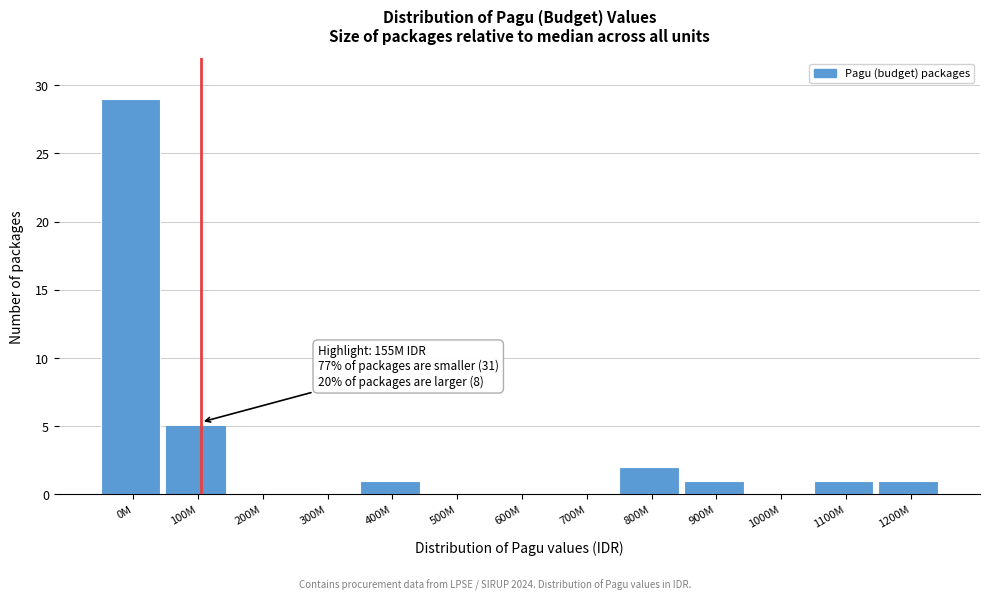

Reading right to left, what are all the values shown in this chart?

1200M=1	1100M=1	1000M=0	900M=1	800M=2	700M=0	600M=0	500M=0	400M=1	300M=0	200M=0	100M=5	0M=29